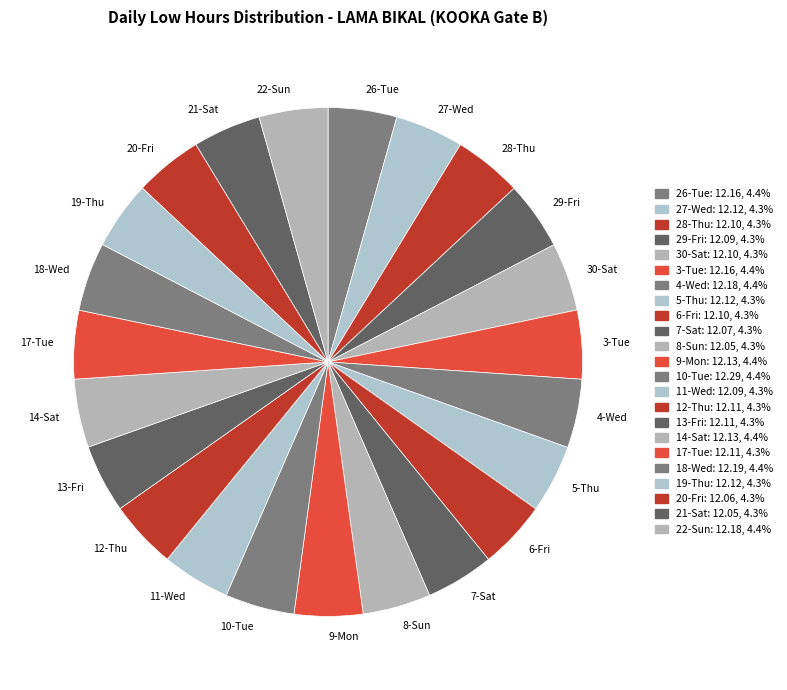

How many segments does this pie chart have?

23